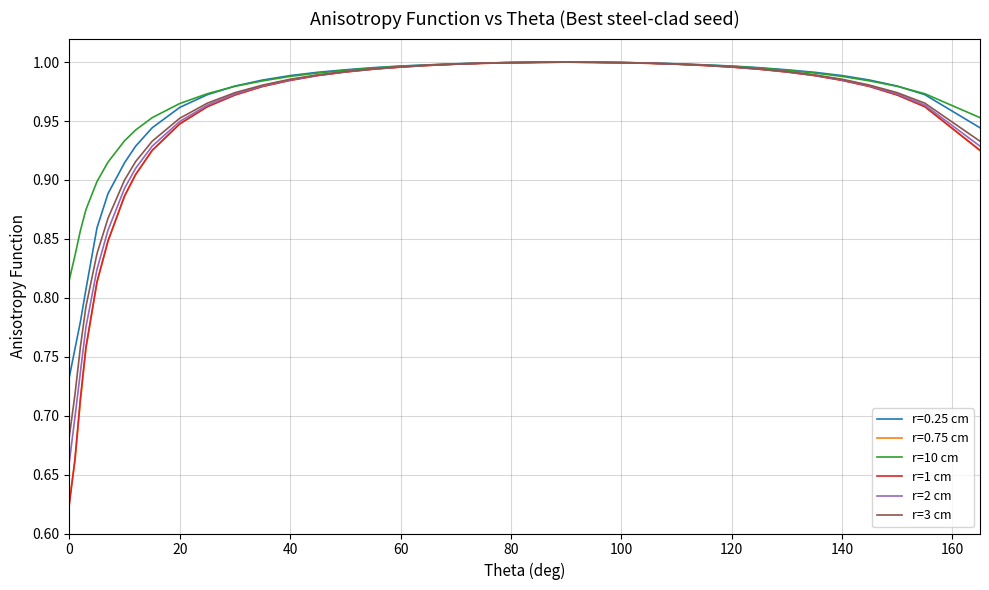

Is the value of r=0.75 cm at 0 greater than the value of r=1 cm at 60?

No